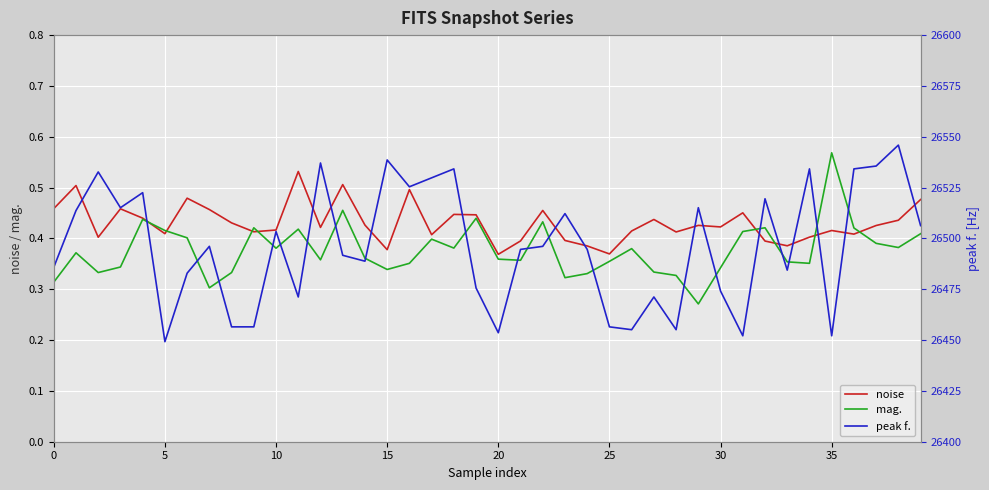

At how many categories does at least one series exceed 11712?

40